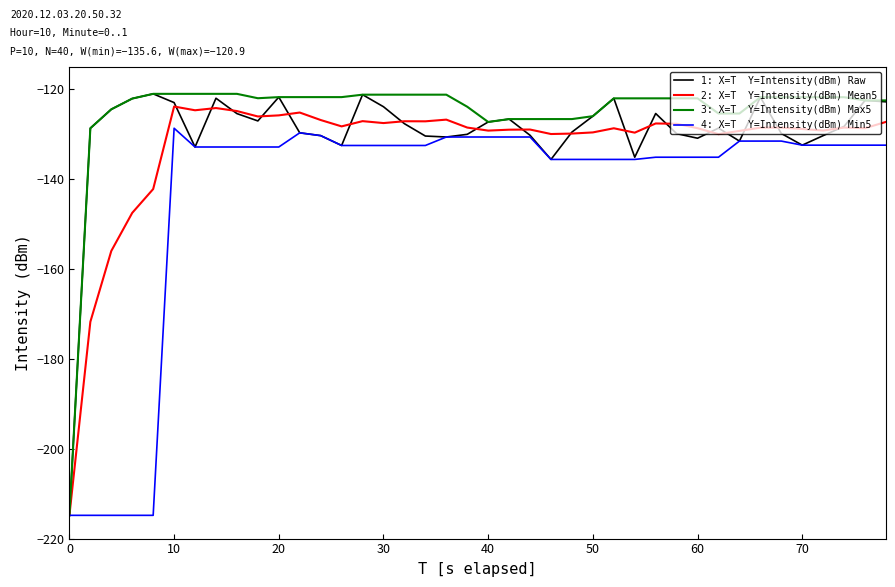

What is the greatest value displayed?

-121.0